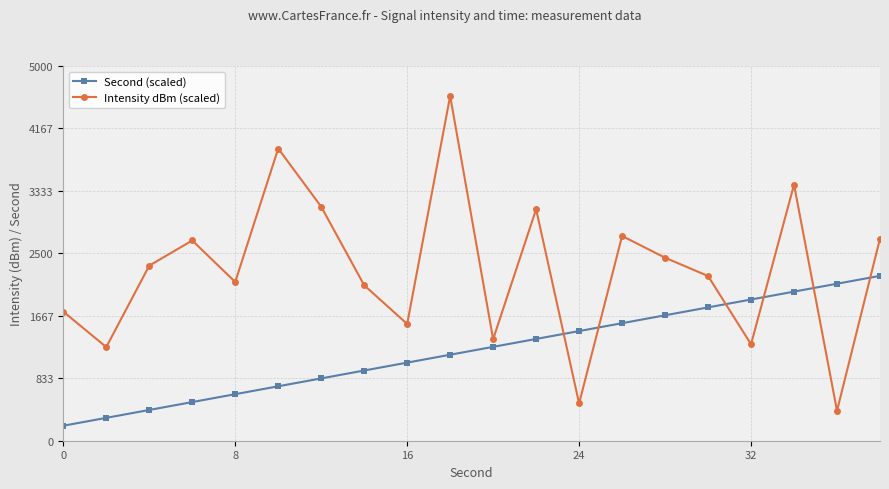

How many series are shown in this chart?

2